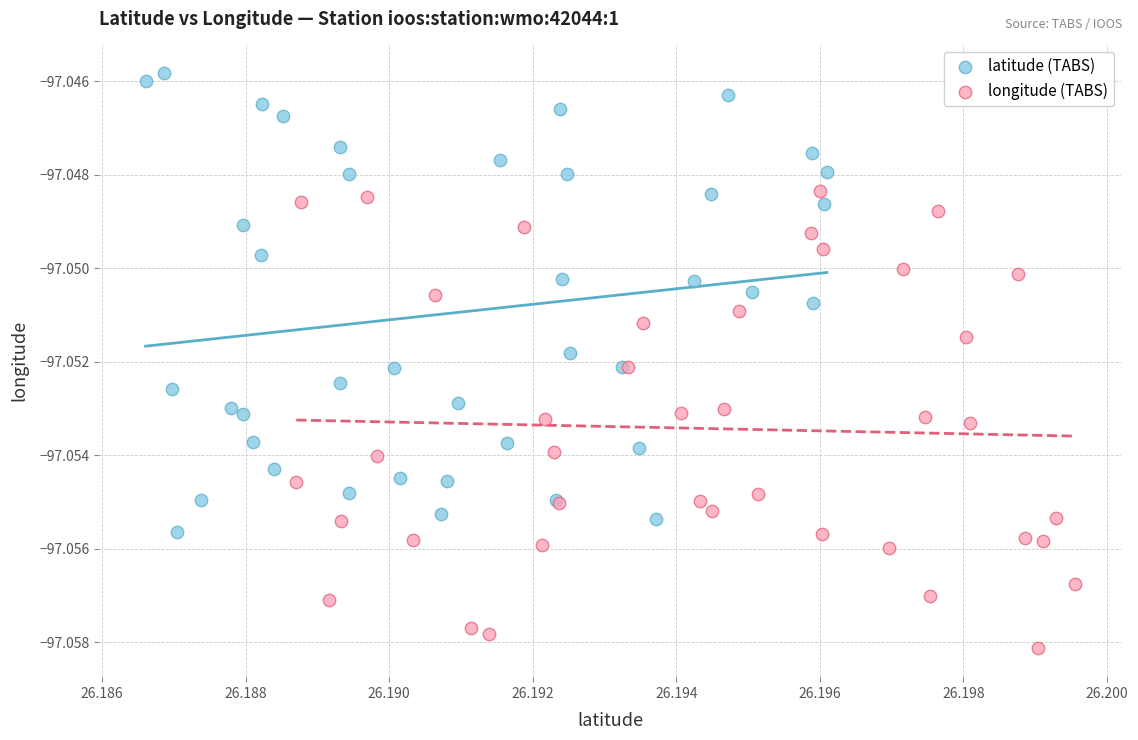

Which series reaches the minimum Y coordinate?

longitude (TABS)